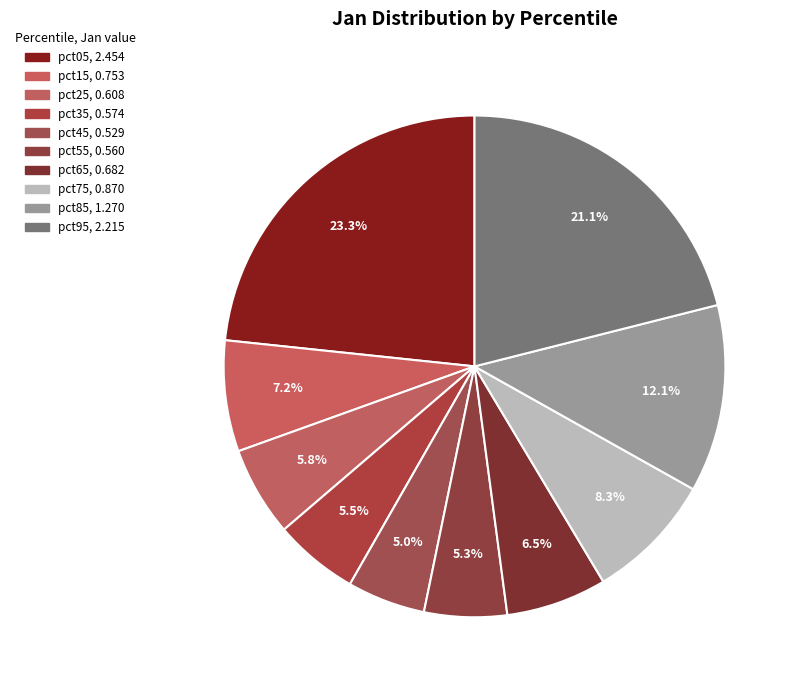

Between pct05 and pct15, which is larger?

pct05